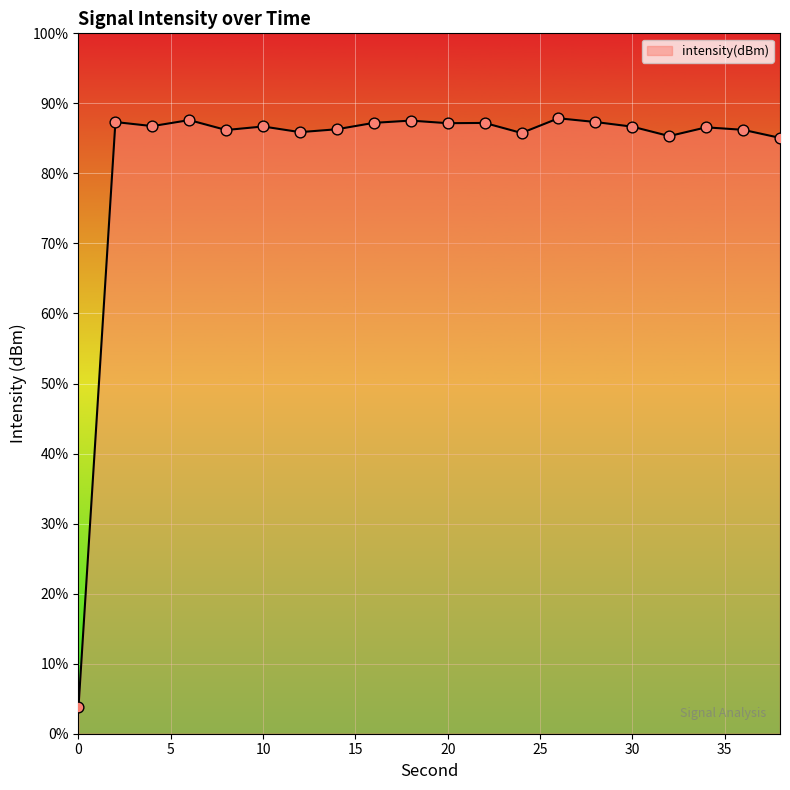

What is the change in value from 14 to 30?

+0.4